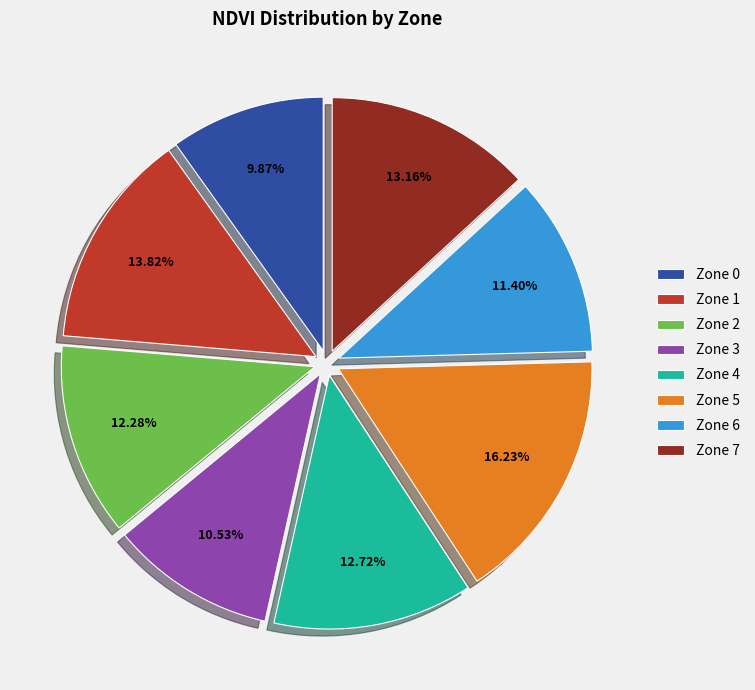

Is the sum of Zone 5 and Zone 2 greater than half?

No